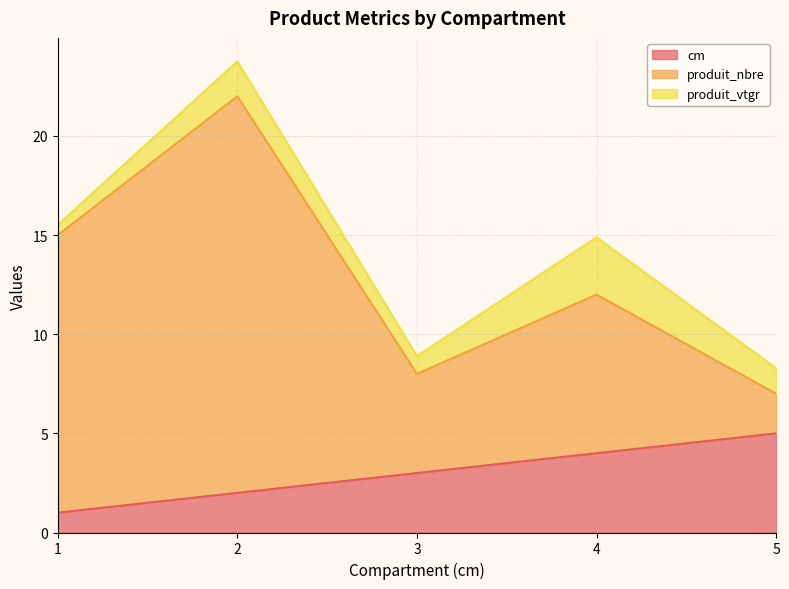

Does the chart have visible grid lines?

Yes